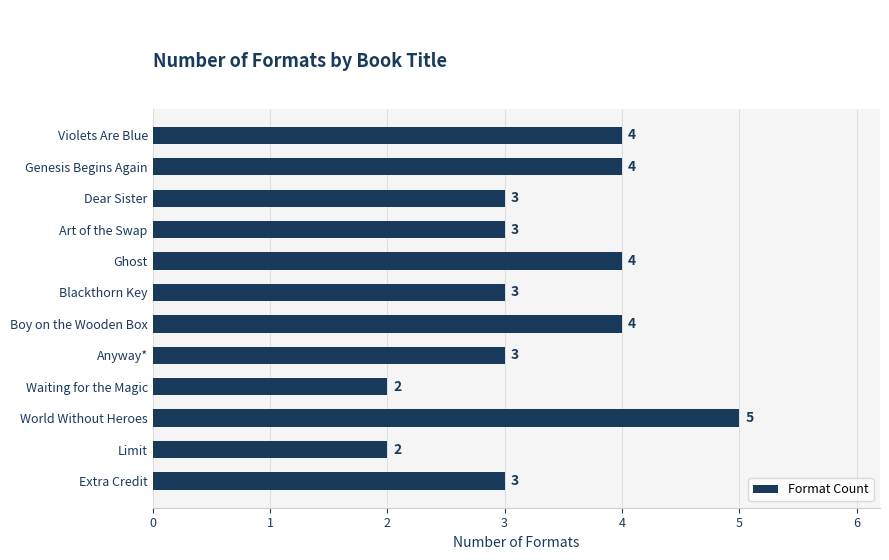

What is the minimum value shown in the chart?

2